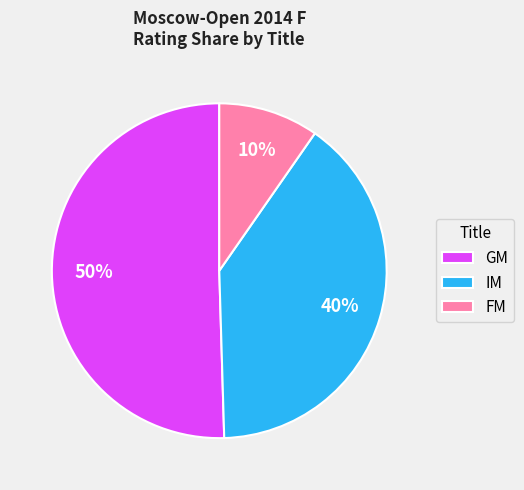

To the nearest percent, what portion does IM represent?

40%